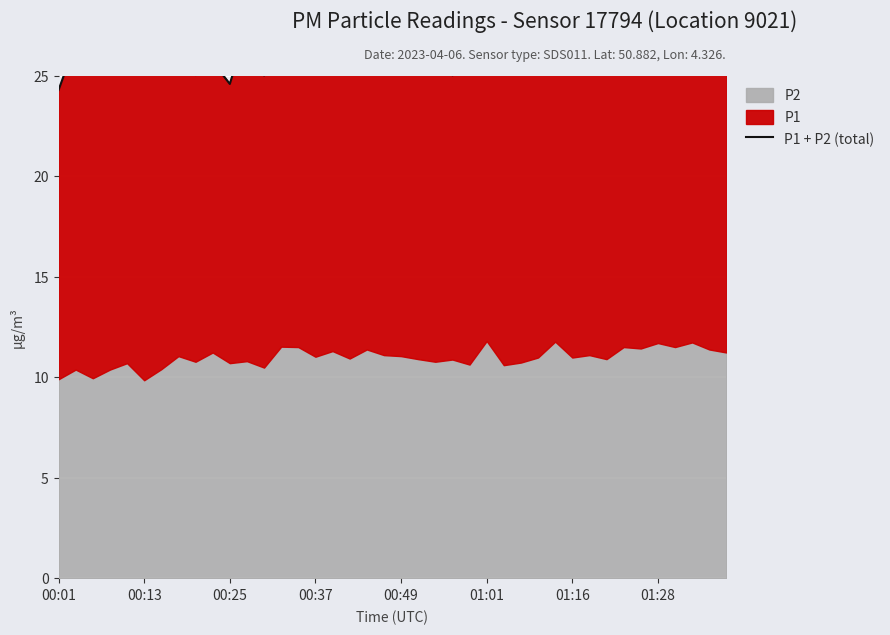

The value at 26 is 44.7. True or false?

False